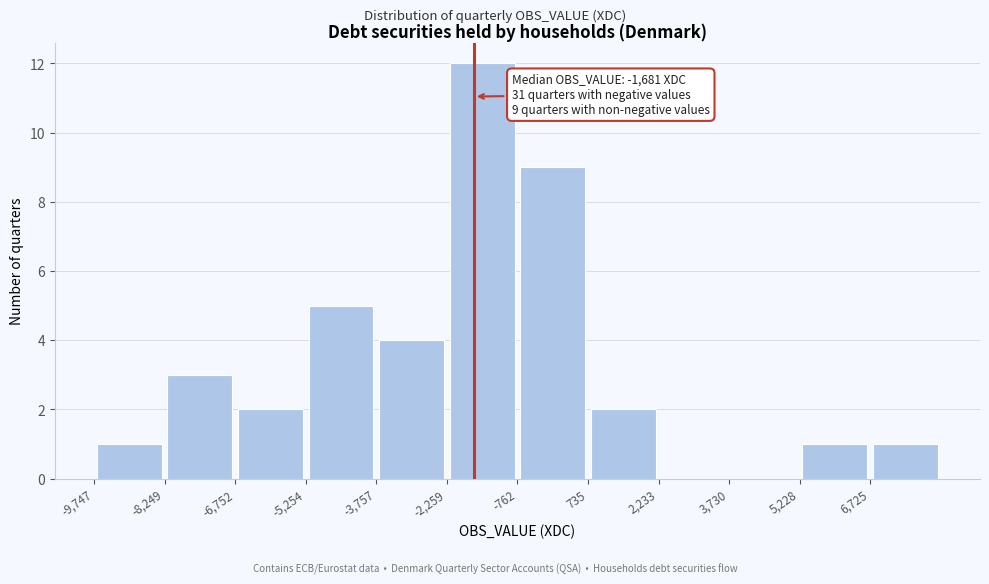

Over which range of the x-axis is the bar tallest?

-2200 to -800